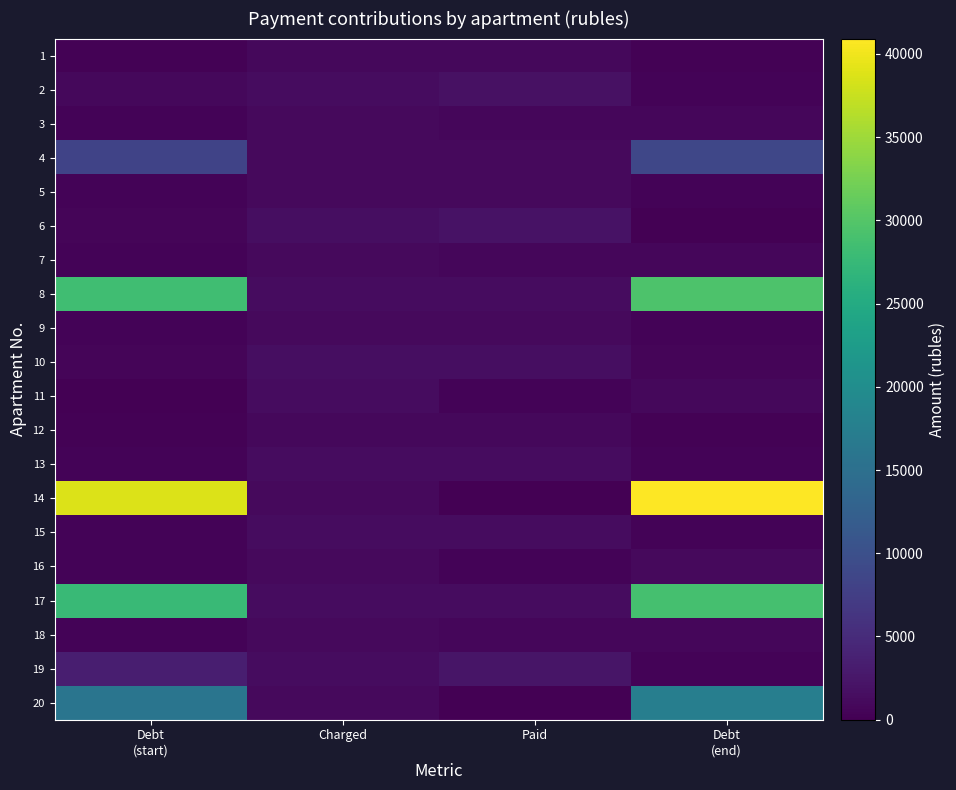

Reading left to right, list all the values displayed in this chart.

1: Debt
(start)=279.2	Charged=837.7	Paid=837.7	Debt
(end)=279.2
2: Debt
(start)=928.2	Charged=1391.2	Paid=1855.0	Debt
(end)=464.4
3: Debt
(start)=361.2	Charged=1083.5	Paid=722.3	Debt
(end)=722.3
4: Debt
(start)=8245.4	Charged=1081.7	Paid=1081.7	Debt
(end)=8681.3
5: Debt
(start)=365.2	Charged=1094.4	Paid=1095.0	Debt
(end)=366.6
6: Debt
(start)=487.4	Charged=1462.3	Paid=1949.7	Debt
(end)=0.0
7: Debt
(start)=363.6	Charged=1090.8	Paid=727.2	Debt
(end)=727.2
8: Debt
(start)=28313.3	Charged=1413.1	Paid=1413.1	Debt
(end)=29427.2
9: Debt
(start)=367.8	Charged=1103.5	Paid=1103.5	Debt
(end)=367.8
10: Debt
(start)=481.4	Charged=1444.0	Paid=1444.0	Debt
(end)=481.4
11: Debt
(start)=0.0	Charged=1378.5	Paid=459.5	Debt
(end)=919.0
12: Debt
(start)=275.0	Charged=824.9	Paid=824.9	Debt
(end)=275.0
13: Debt
(start)=461.9	Charged=1385.8	Paid=1385.8	Debt
(end)=461.9
14: Debt
(start)=38702.7	Charged=1067.1	Paid=0.0	Debt
(end)=40923.0
15: Debt
(start)=467.4	Charged=1402.2	Paid=1402.2	Debt
(end)=467.4
16: Debt
(start)=371.5	Charged=1114.4	Paid=371.5	Debt
(end)=1116.9
17: Debt
(start)=27766.3	Charged=1385.8	Paid=1385.8	Debt
(end)=28858.6
18: Debt
(start)=358.1	Charged=1074.4	Paid=716.3	Debt
(end)=716.3
19: Debt
(start)=3395.2	Charged=1393.1	Paid=2321.8	Debt
(end)=464.4
20: Debt
(start)=15855.8	Charged=1063.5	Paid=0.0	Debt
(end)=17454.7